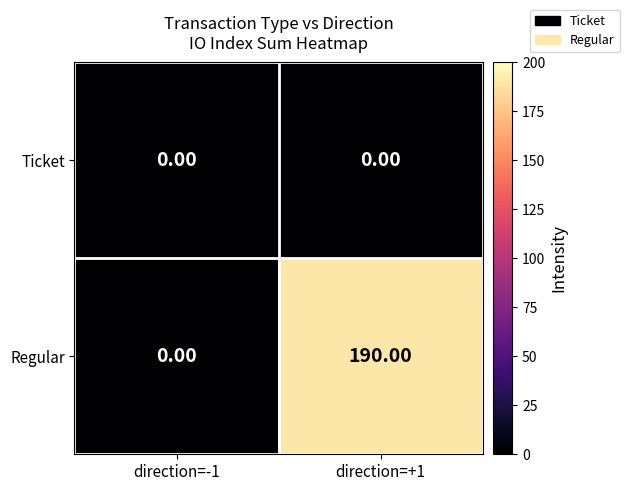

How many series are shown in this chart?

2